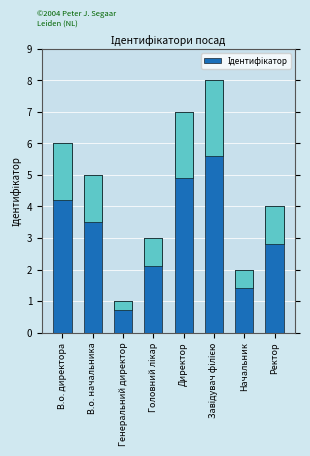

The value at Завідувач філією is 4. True or false?

False